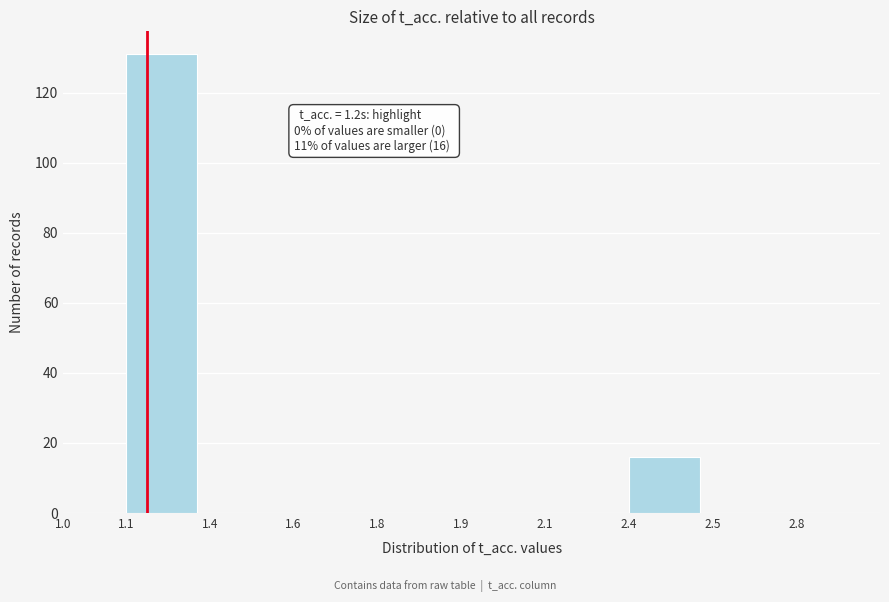

Reading left to right, extract all data points from this chart.

1.0=0	1.1=131	1.4=0	1.6=0	1.8=0	1.9=0	2.1=0	2.4=16	2.5=0	2.8=0